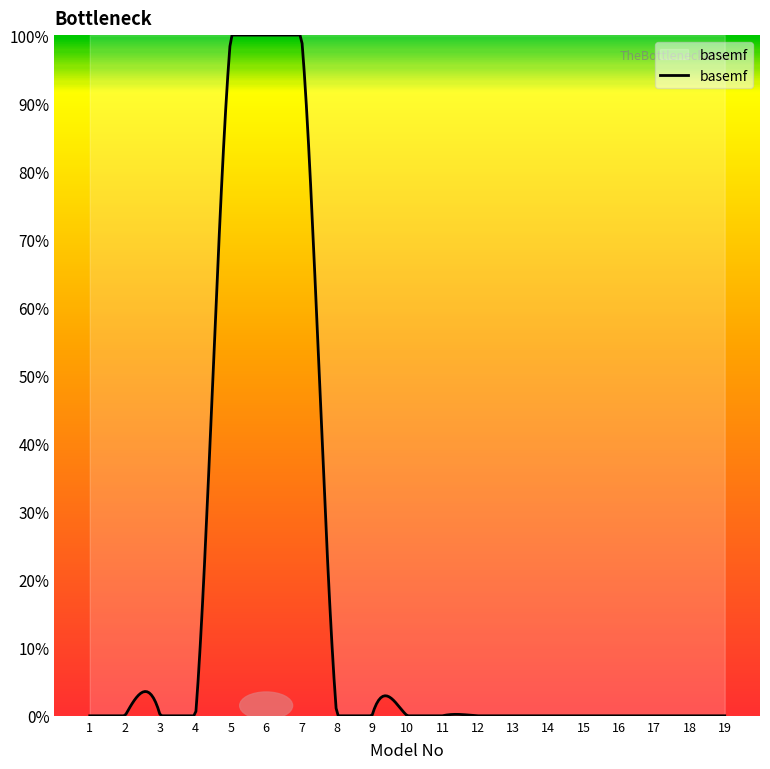

List the labels in order of value, smallest first.

1, 2, 3, 4, 8, 9, 10, 11, 12, 13, 14, 15, 16, 17, 18, 19, 5, 6, 7